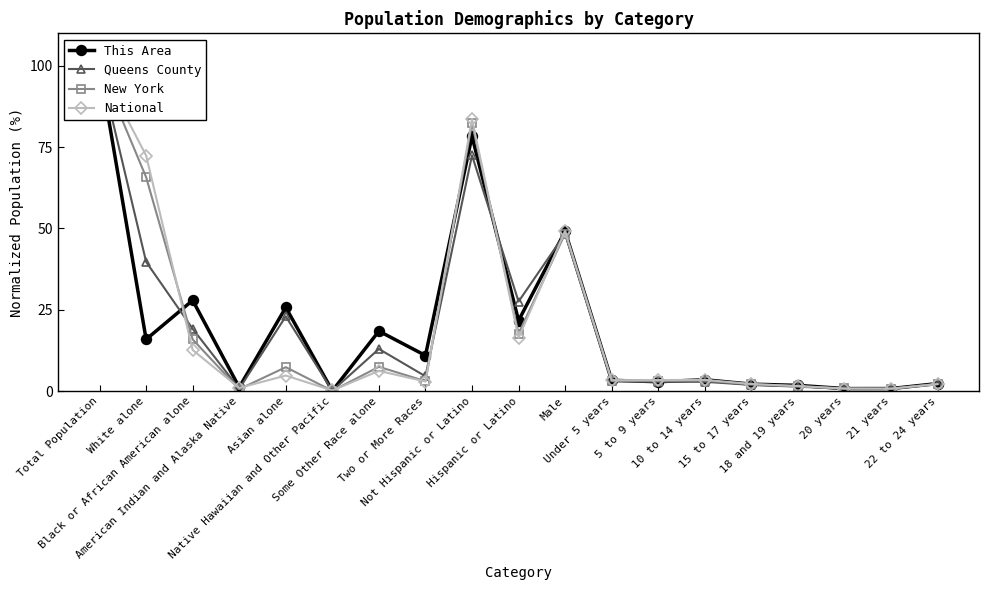

True or false: Queens County has a value of 1.3 at 18 and 19 years.

True